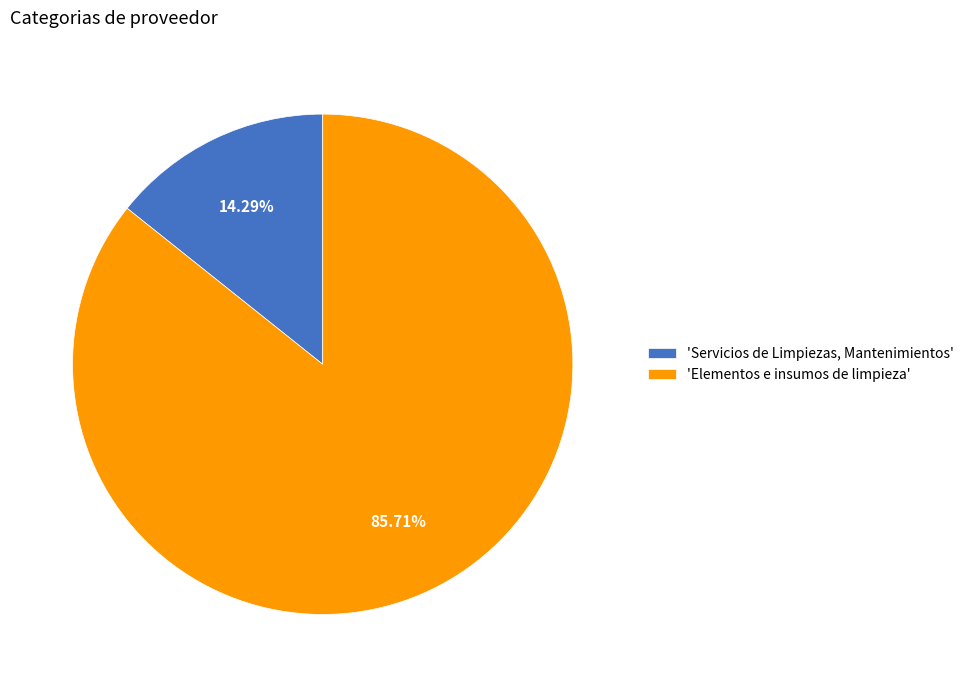

Rank the categories by value from highest to lowest.

'Elementos e insumos de limpieza', 'Servicios de Limpiezas, Mantenimientos'